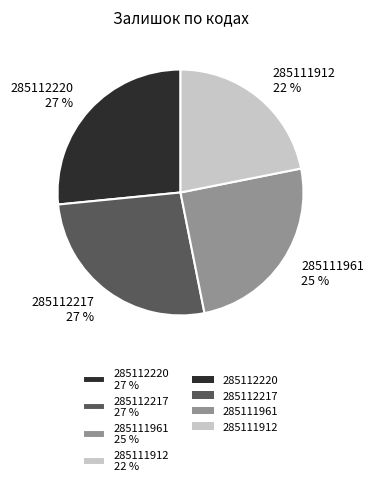

The 285111912 22 % slice represents 16% of the pie. True or false?

False